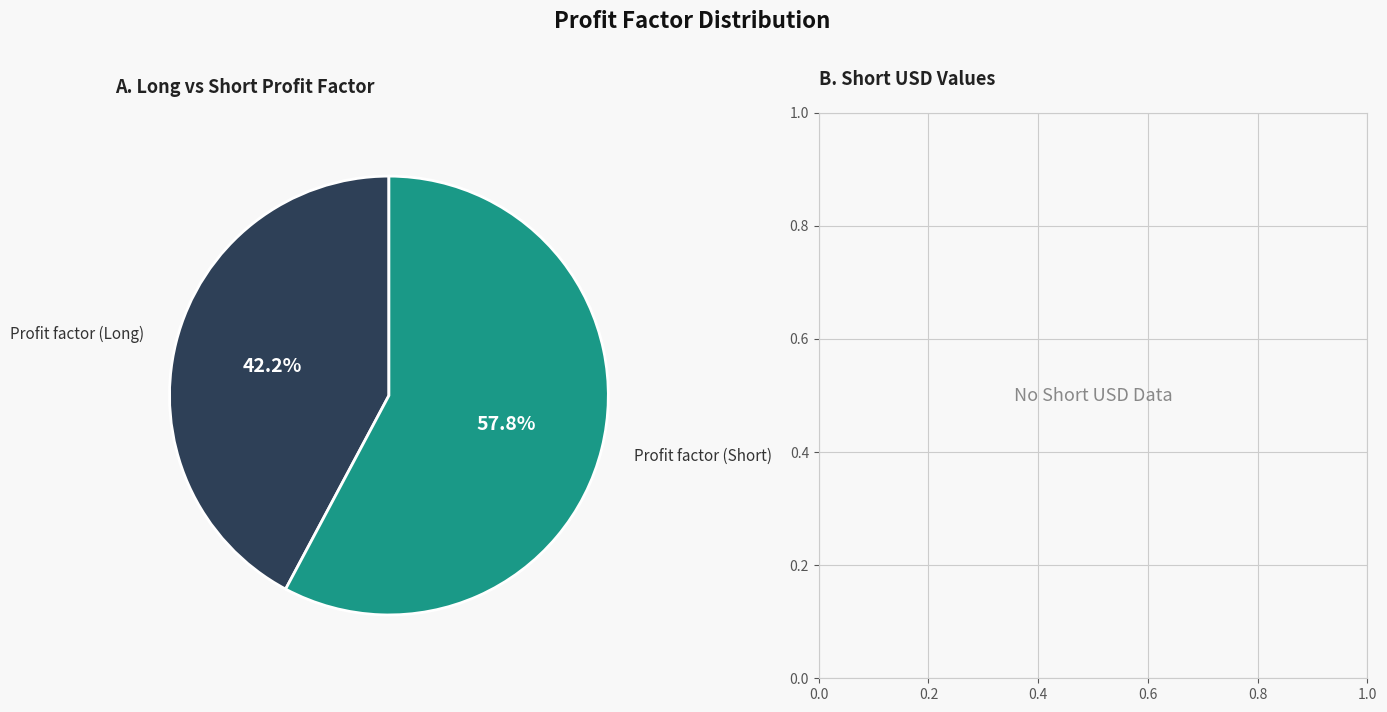

Is there a majority slice in this chart?

Yes